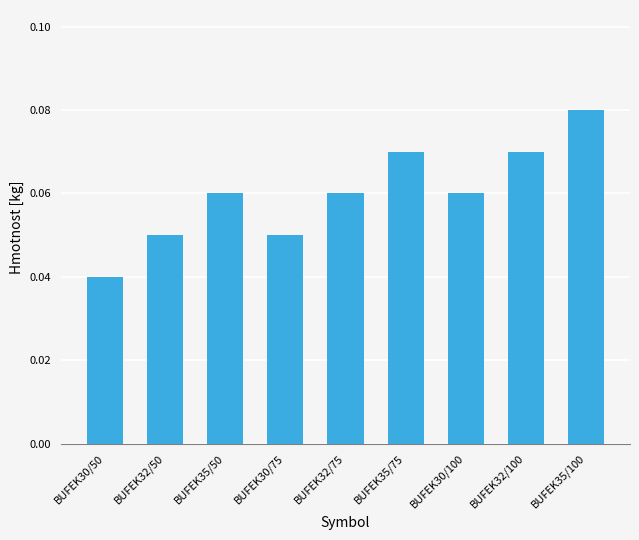

Is it true that the value at BUFEK35/50 is 0.0?

False